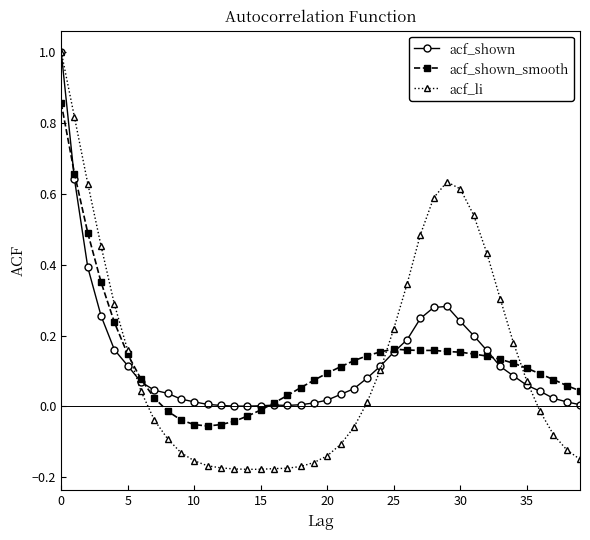

Which series has the largest range (max minus min)?

acf_li